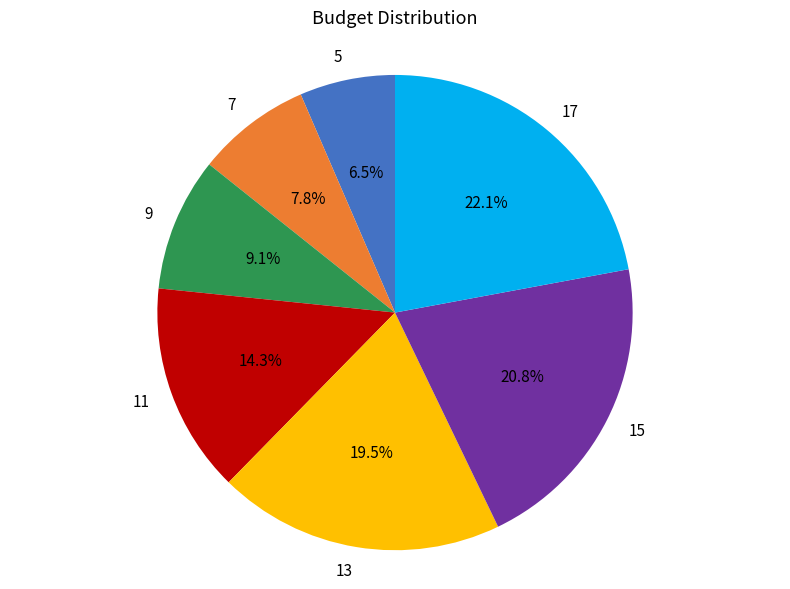

Is there a majority slice in this chart?

No